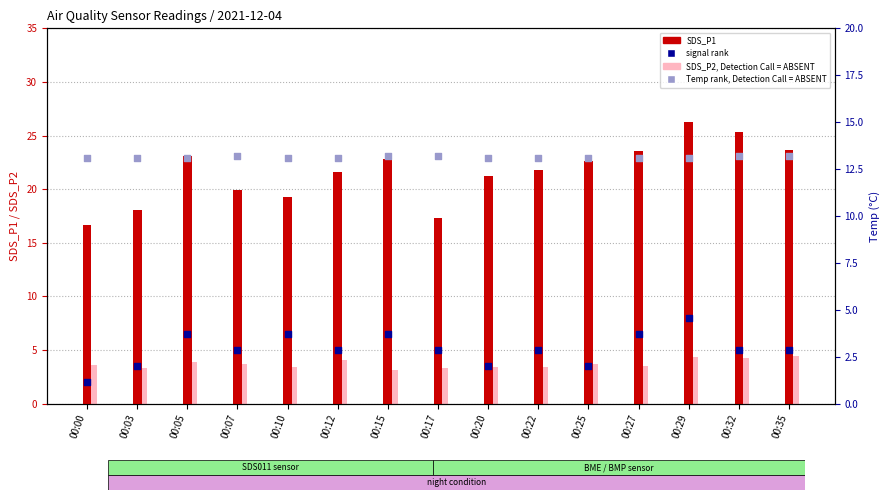

At how many categories does at least one series exceed 7?

15